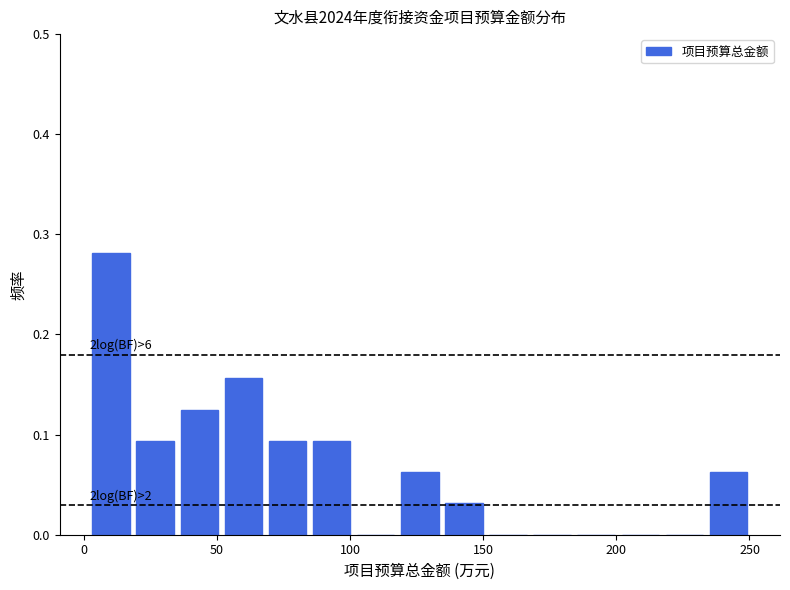

Around what value on the x-axis is the tallest bar? Give the approximate position of its centre, as read against the axis.

10